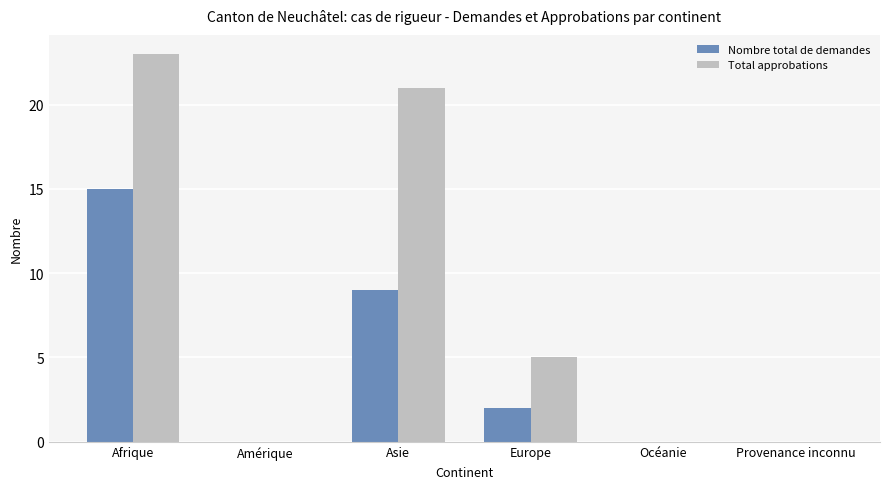

What is the difference between the Nombre total de demandes values at Océanie and Asie?

9